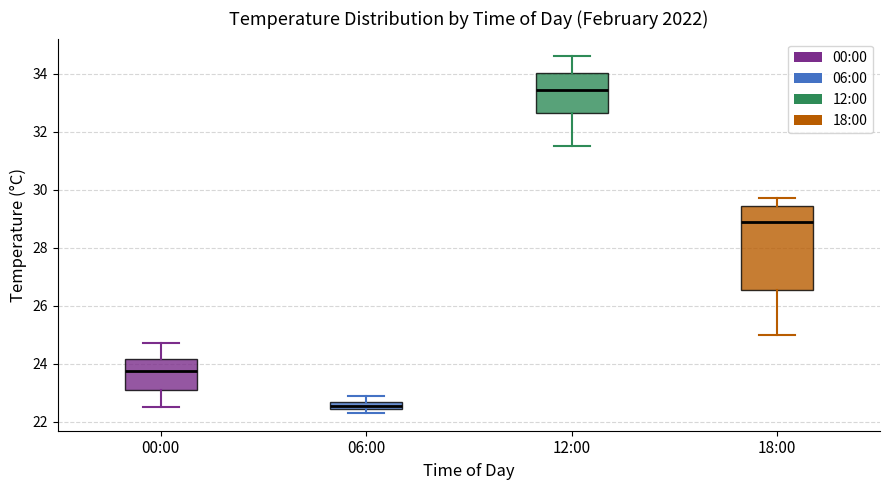

Which box's median line is the lowest?

06:00